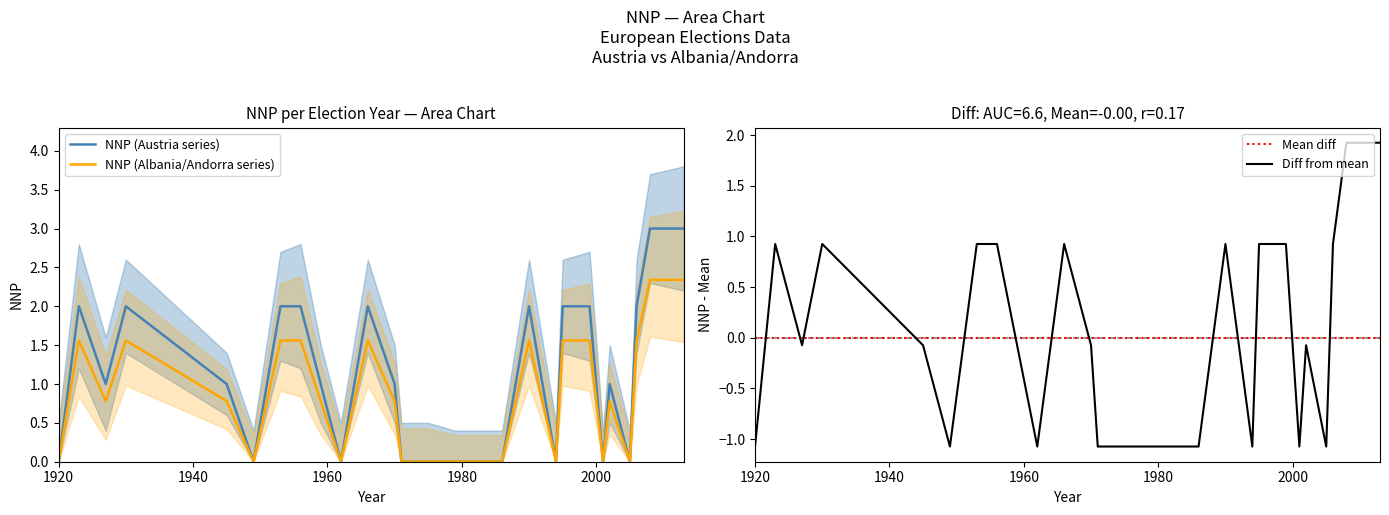

At how many categories does at least one series exceed 0?

16